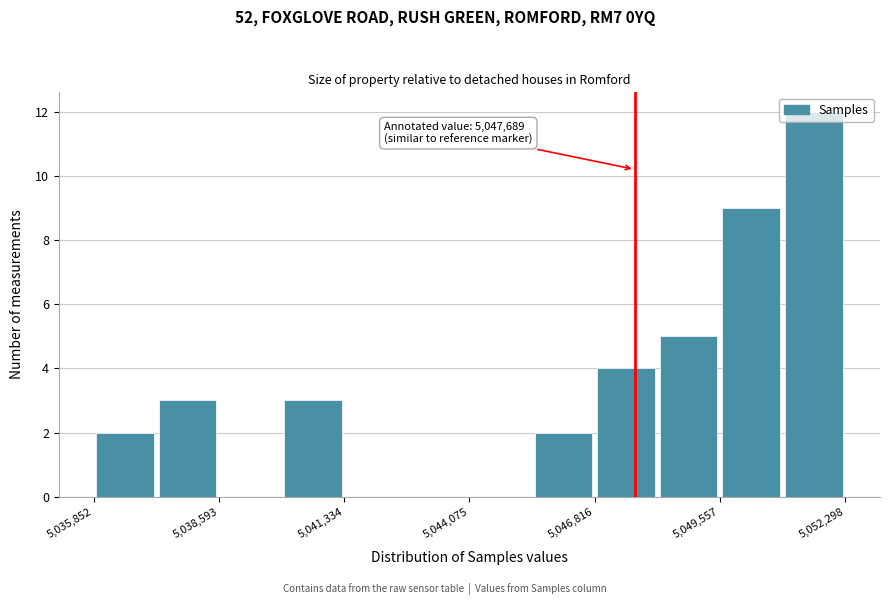

Read against the x-axis, roughly where is the centre of the tallest bar?

5051500